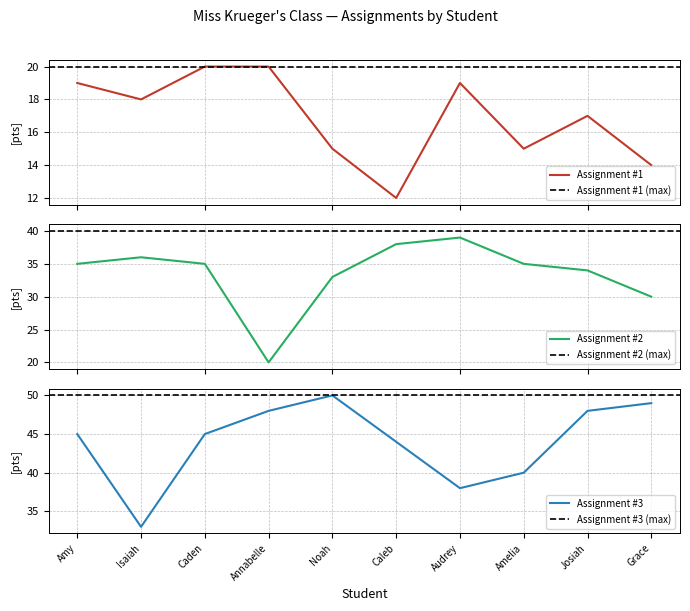

Where does the Assignment #3 series first go above 45?

Annabelle